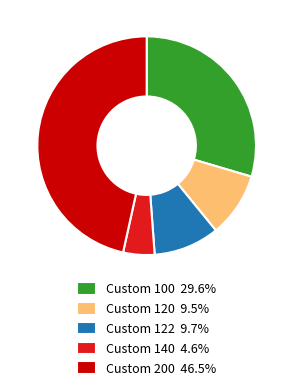

Which slice is the smallest?

Custom 140